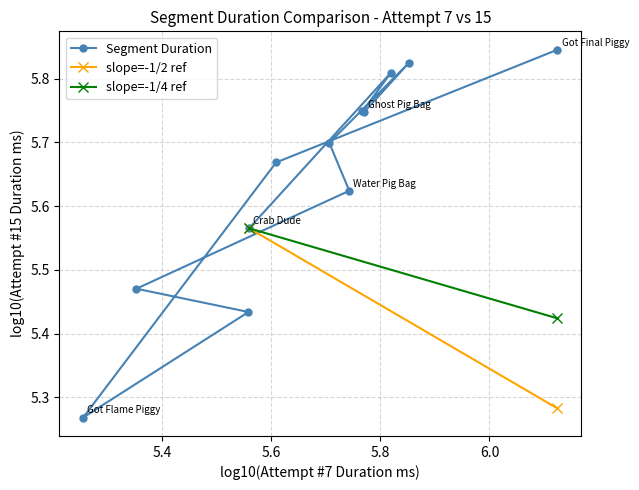

True or false: there are more than 2 points higher than both neighbors.

False